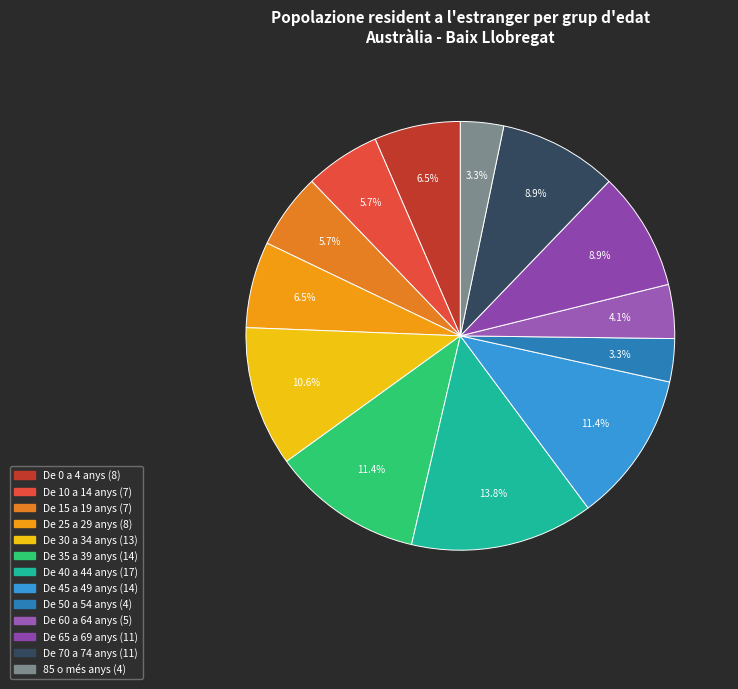

To the nearest percent, what is the combined percentage of De 10 a 14 anys and De 70 a 74 anys?

15%